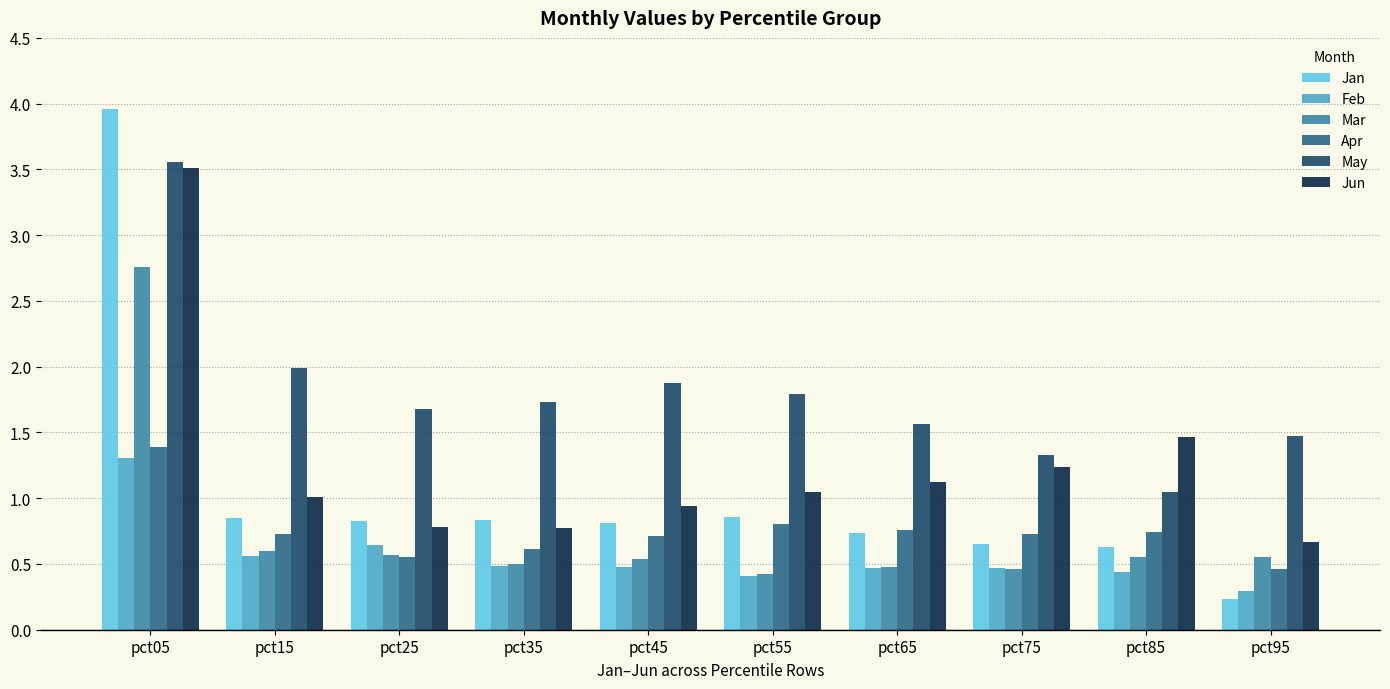

What is the difference between the highest and lowest values at pct05?

2.7